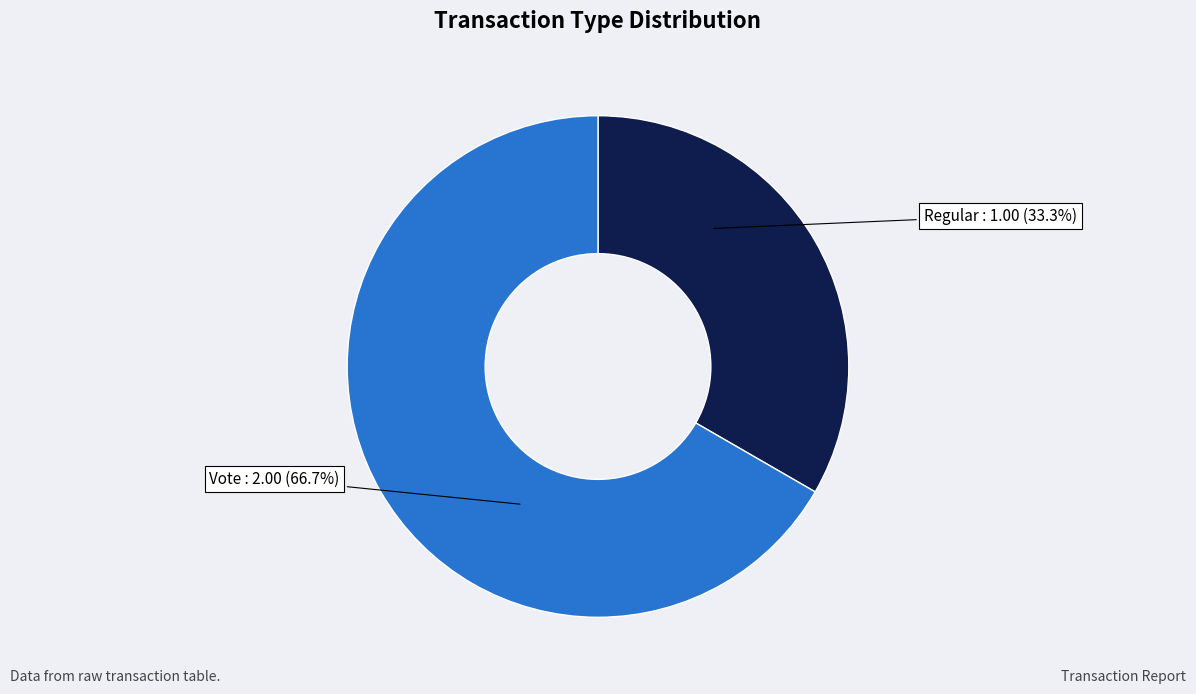

Is the sum of Regular and Vote greater than half?

Yes